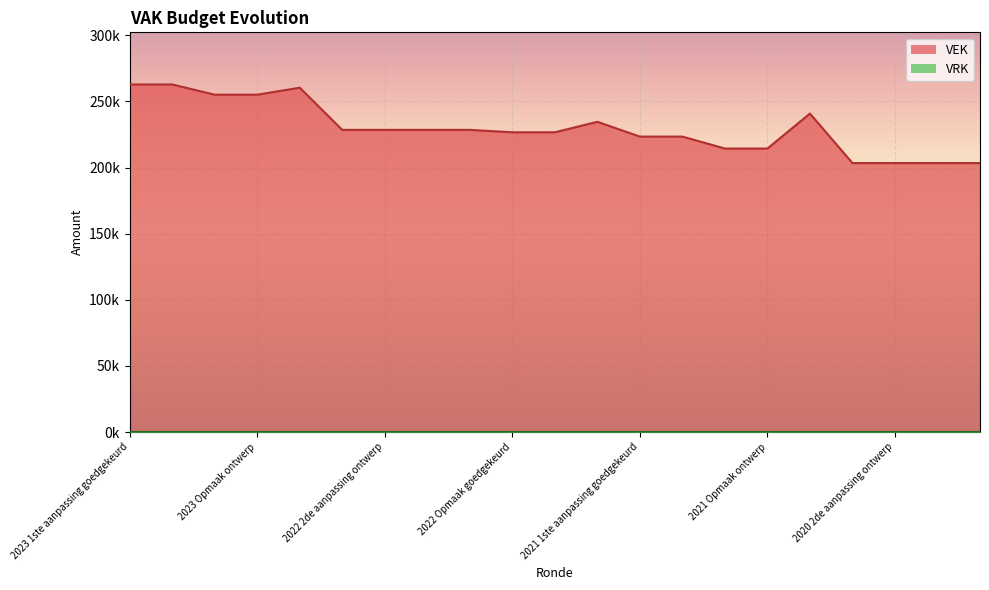

What is the greatest value displayed?

262788